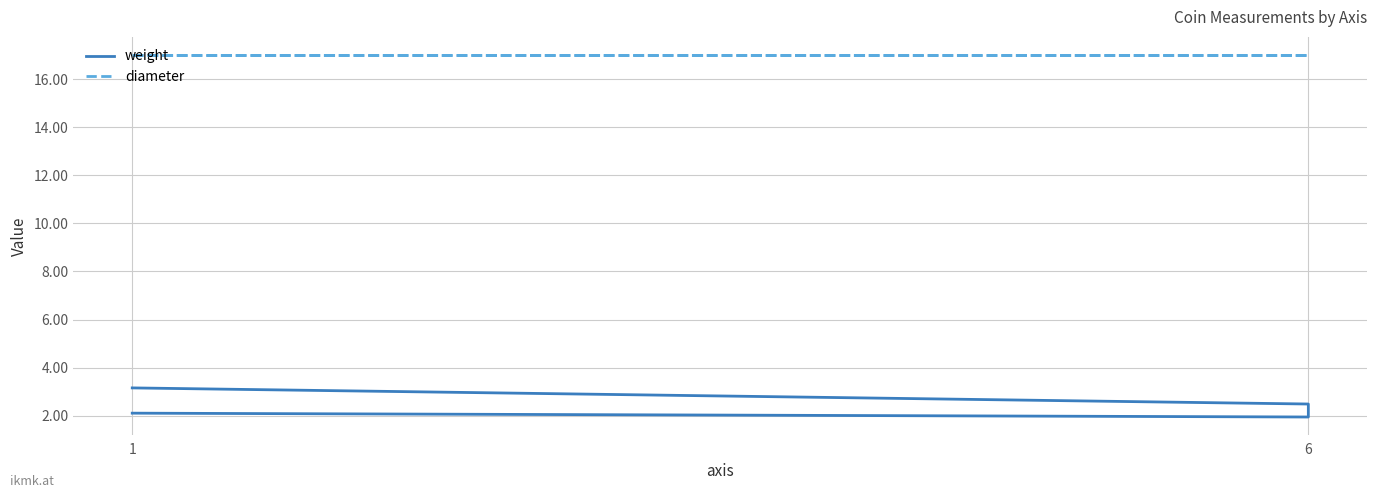

Which category has the lowest value in the weight series?

6